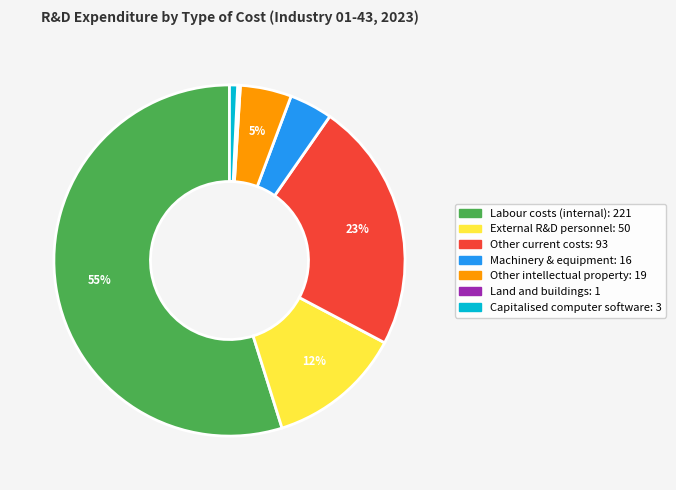

To the nearest percent, what is the difference between the largest and smallest slice percentages?

55%